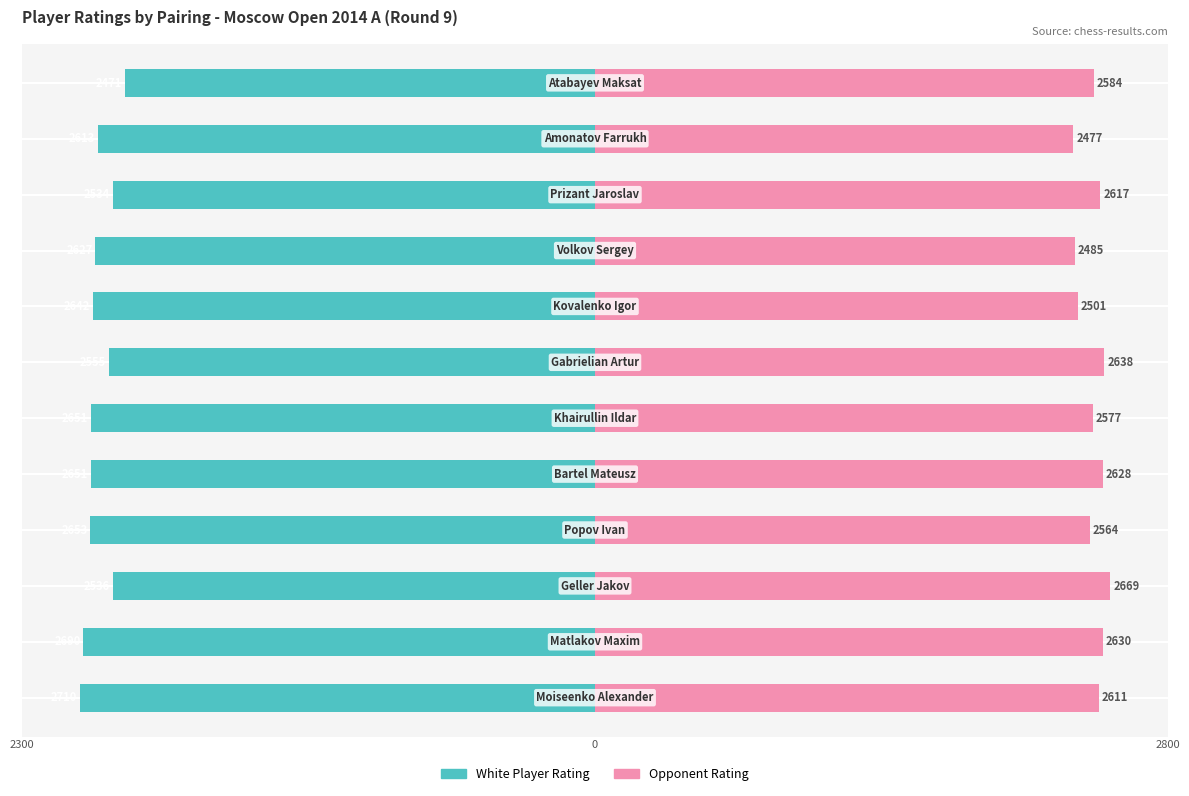

Which series changed the most between 8 and 11?

White Player Rating